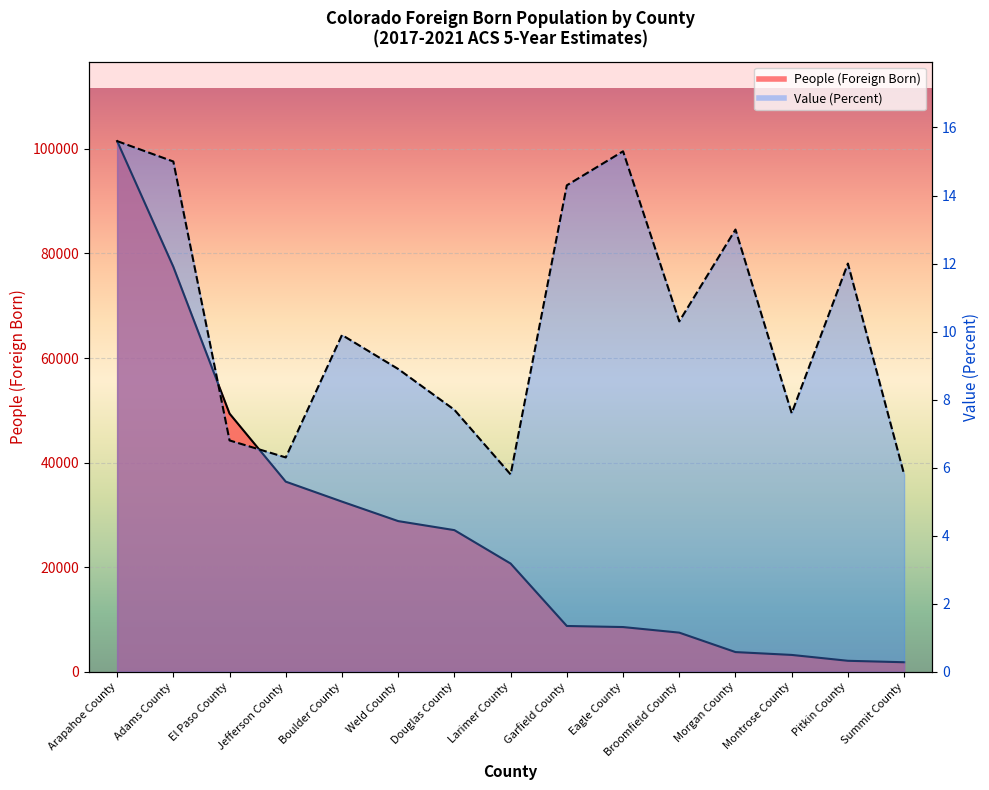

True or false: People (Foreign Born) has a value of 800.2 at Pitkin County.

False